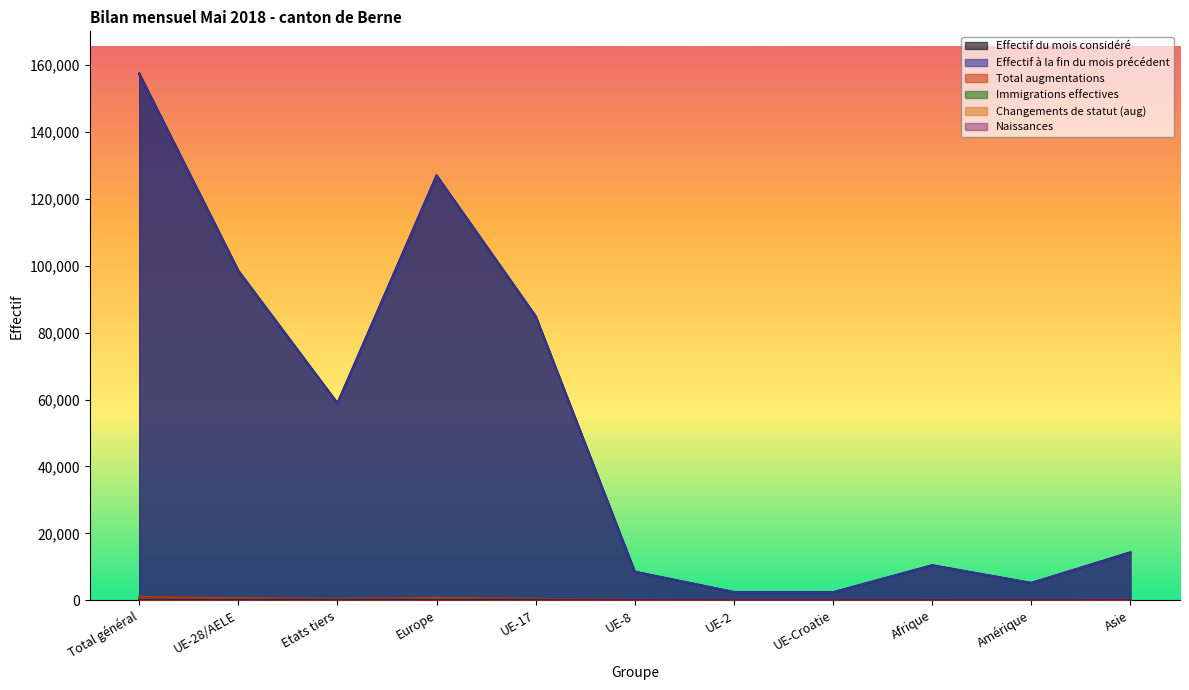

Reading left to right, what are all the values shown in this chart?

Effectif du mois considéré: 157463	98515	58948	127012	84896	8540	2450	2390	10473	5162	14341
Effectif à la fin du mois précédent: 157217	98481	58736	126934	84921	8492	2454	2376	10408	5172	14235
Total augmentations: 1011	588	423	704	430	118	21	16	97	42	160
Immigrations effectives: 492	304	188	374	234	58	5	5	29	31	53
Changements de statut (aug): 211	181	30	184	109	46	15	10	1	7	18
Naissances: 126	70	56	93	57	12	1	0	17	0	16